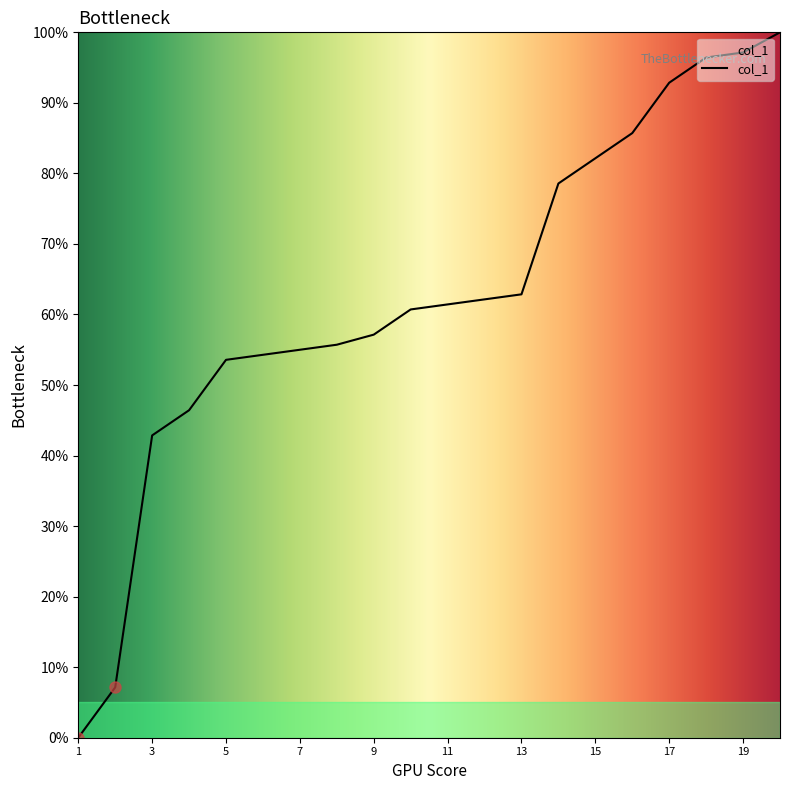

What is the sum of all values?

1252.1